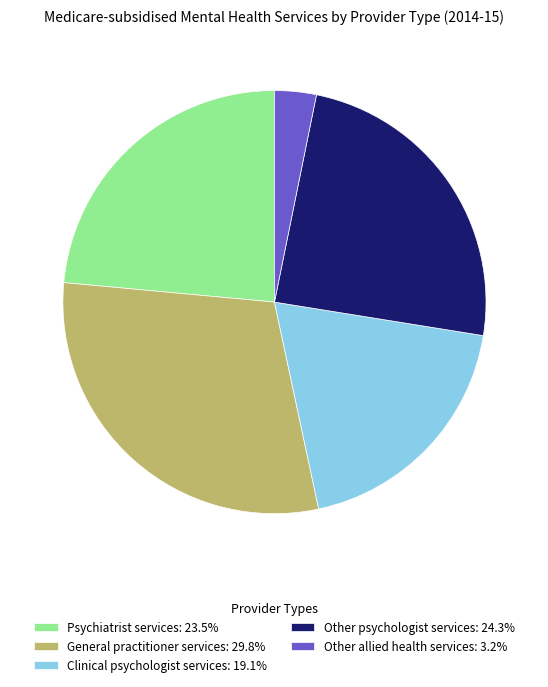

What is the largest slice in the pie chart?

General practitioner services